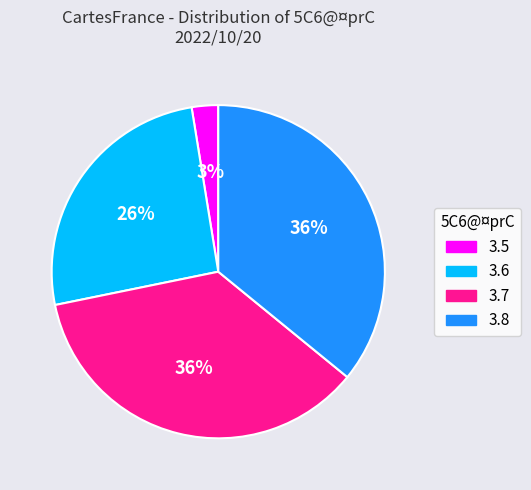

To the nearest percent, what percentage of the pie is 3.6?

26%